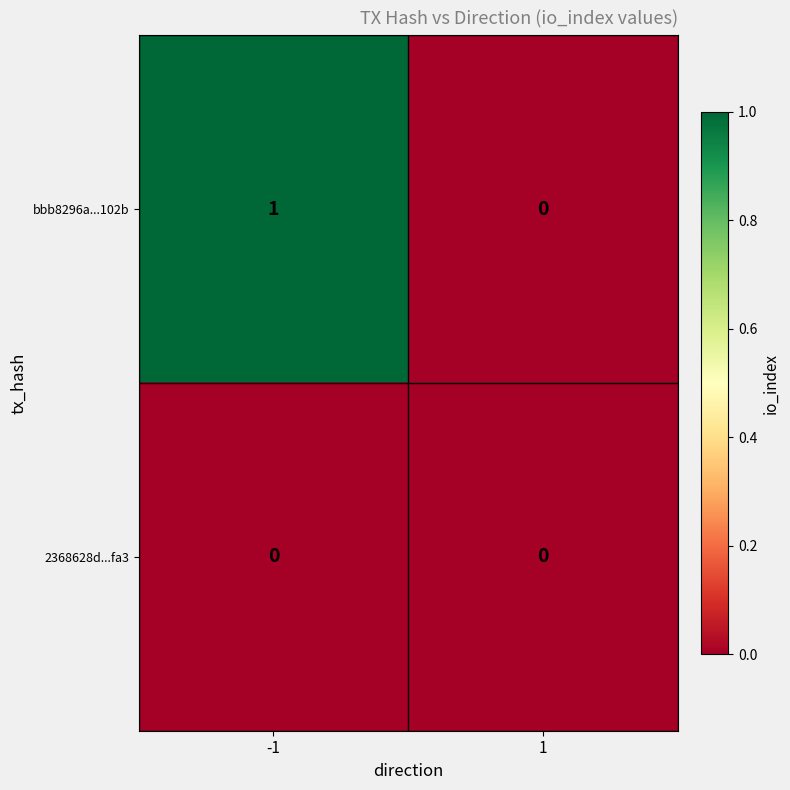

Is it true that bbb8296a...102b equals 0 at 1?

True